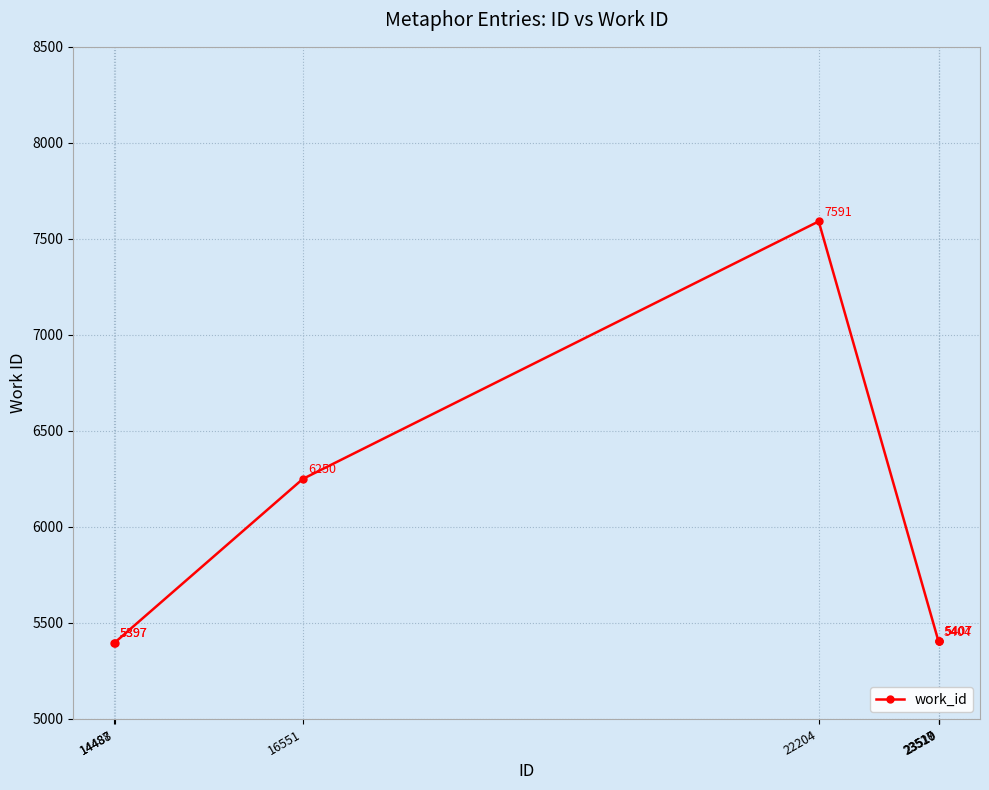

The chart shows a value of 5397 at 14487. True or false?

True